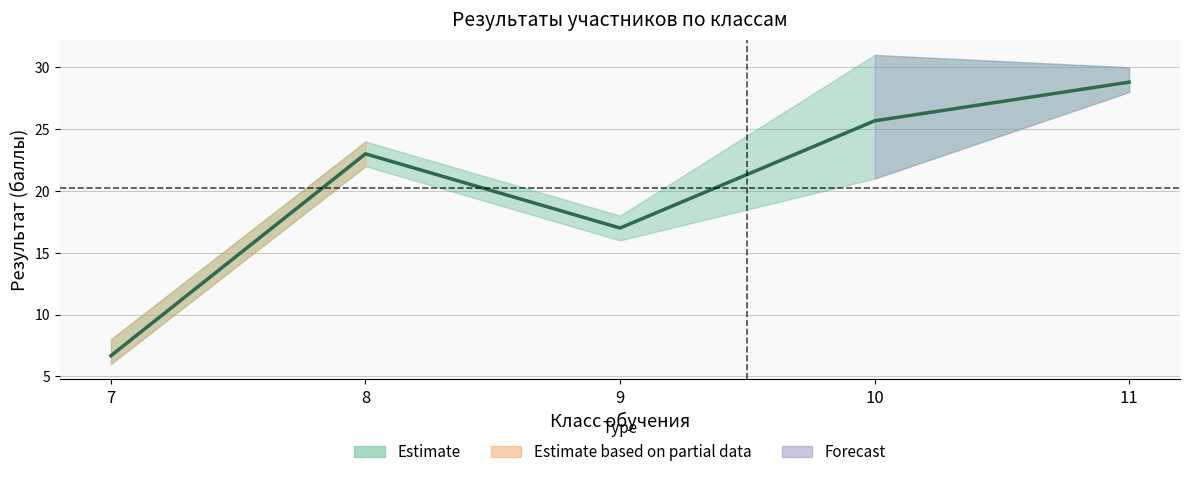

The value at 9 is 17.0. True or false?

True